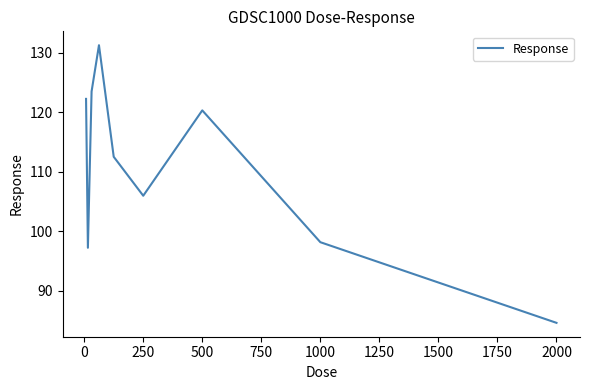

What is the maximum value shown in the chart?

131.2